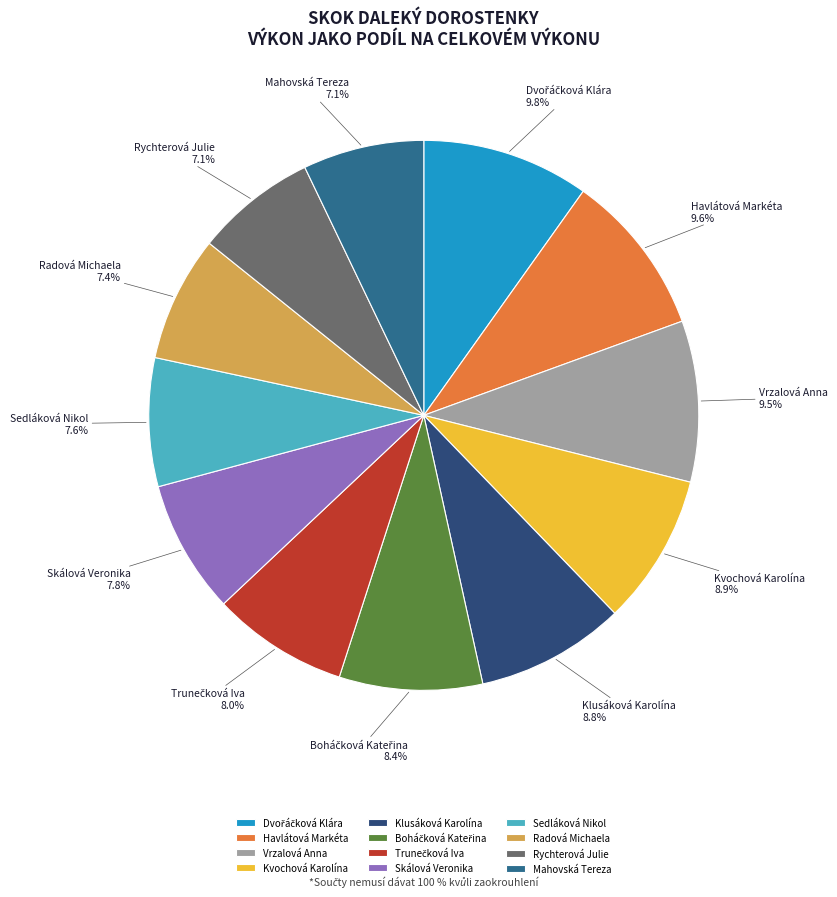

Is there a majority slice in this chart?

No